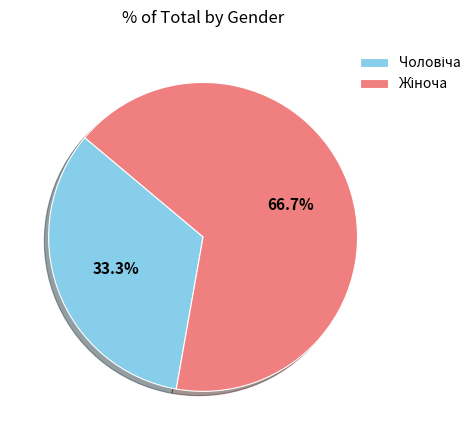

Is there any slice that represents more than half of the pie?

Yes